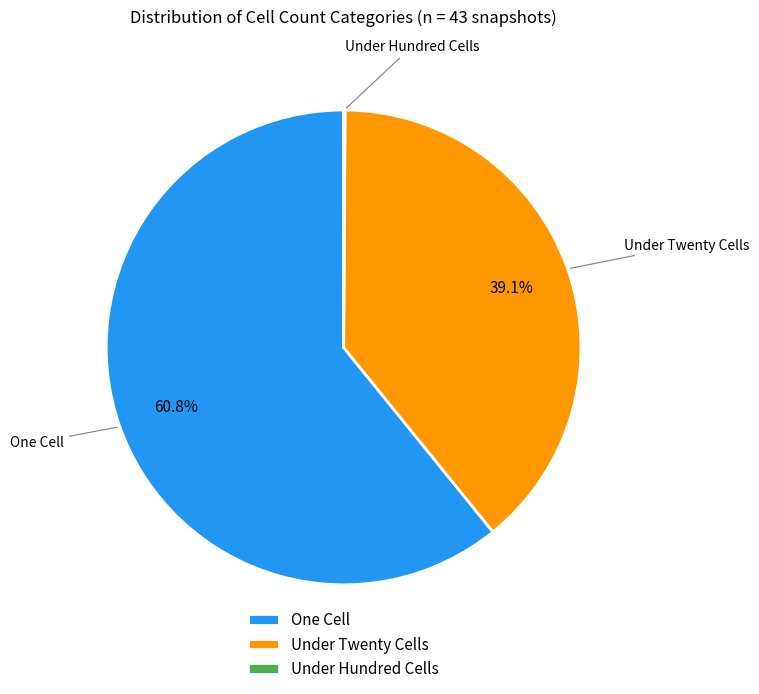

Is there any slice that represents more than half of the pie?

Yes